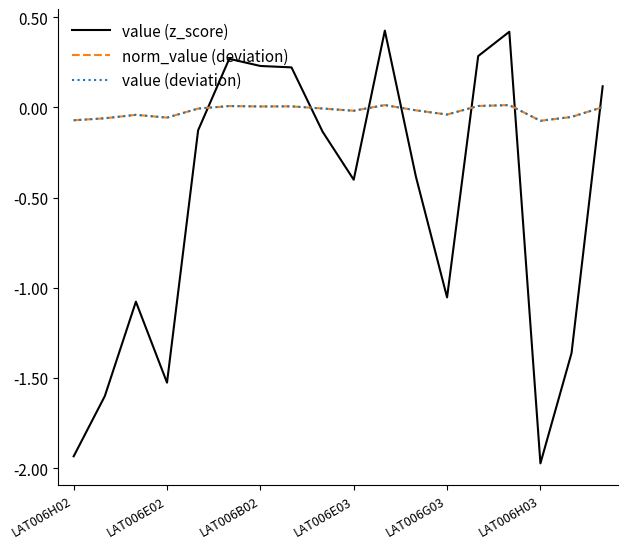

At which label does value (z_score) reach its minimum?

LAT006H03